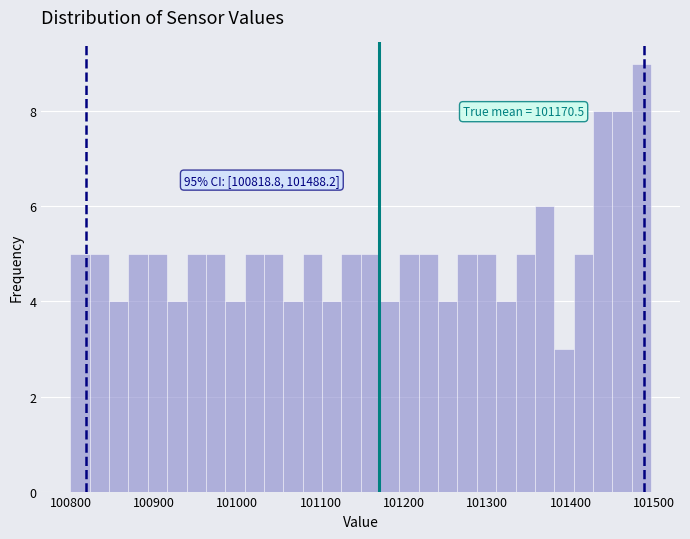

Read against the x-axis, roughly where is the centre of the tallest bar?

101480